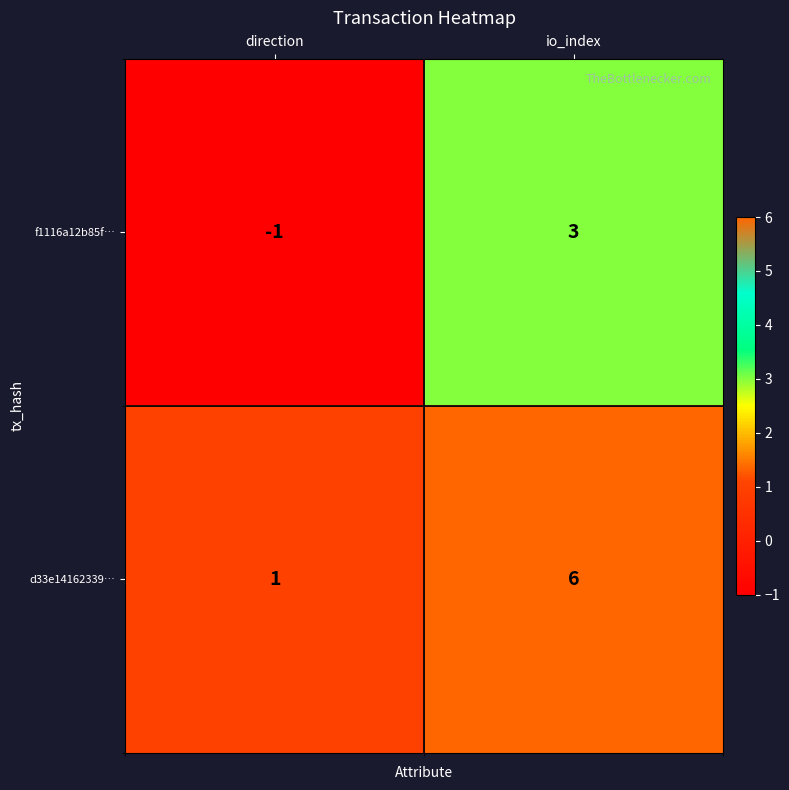

What is the total value across all series at io_index?

9